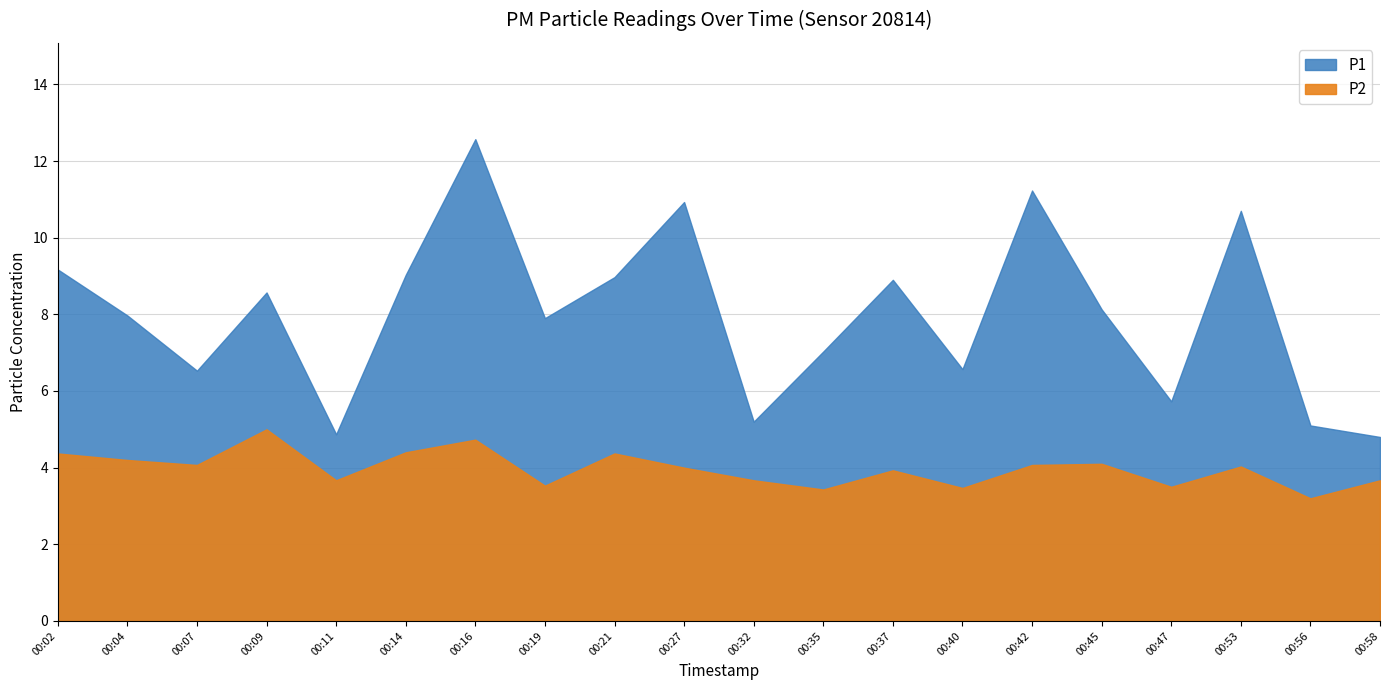

Which series changed the most between 00:07 and 00:53?

P1